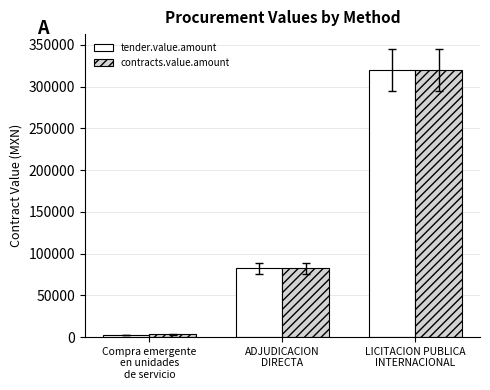

What is the value of the tender.value.amount bar at the 1st from the left?

2487.9